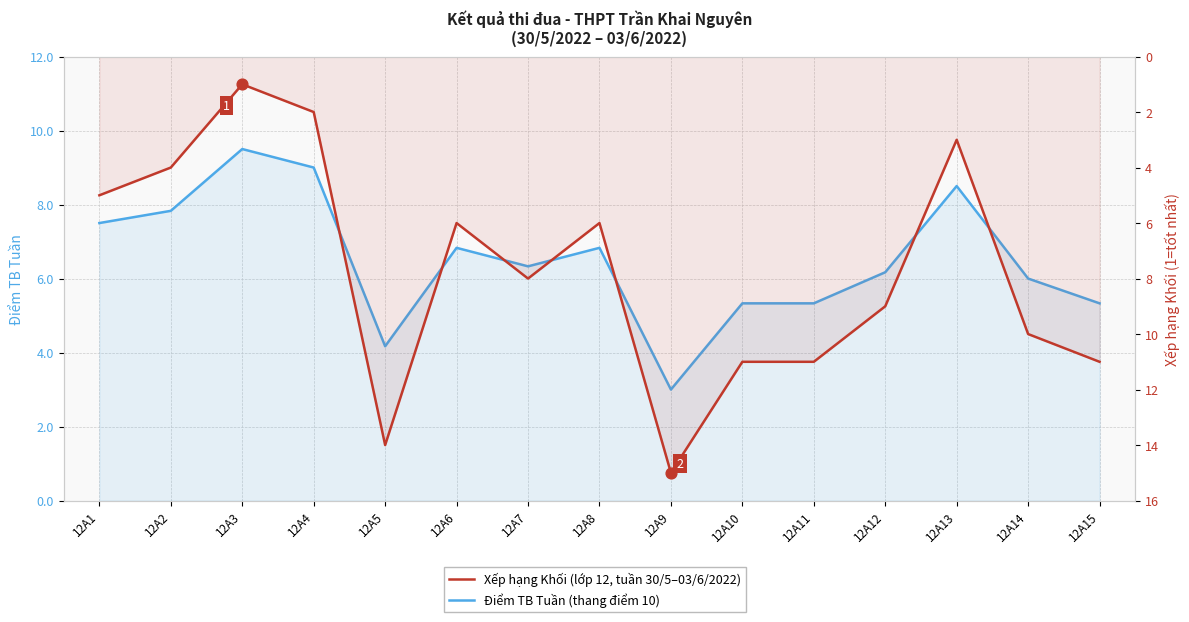

Which series contains the highest Y value?

Xếp hạng Khối